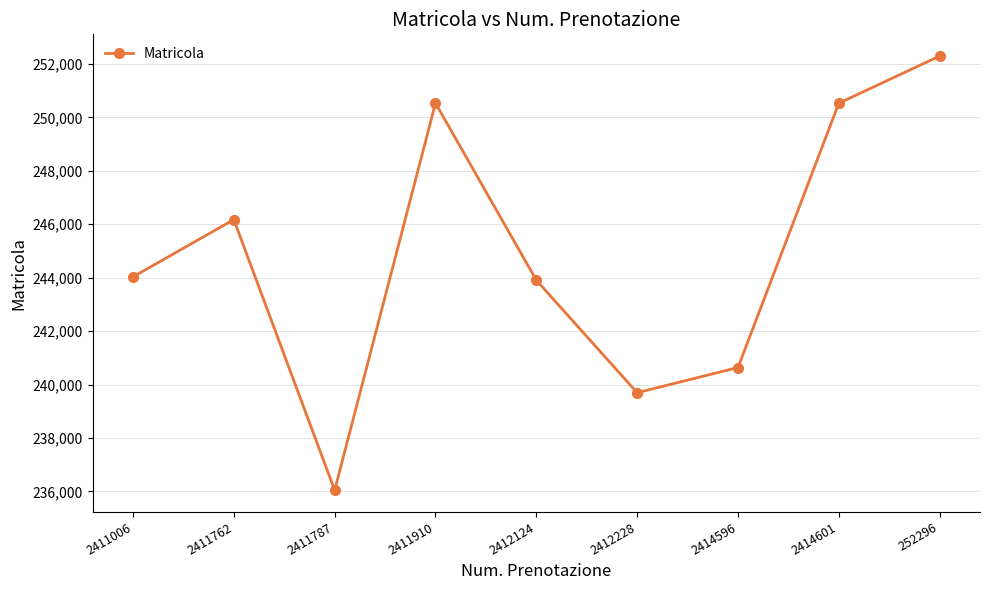

How many lines are shown in the chart?

1